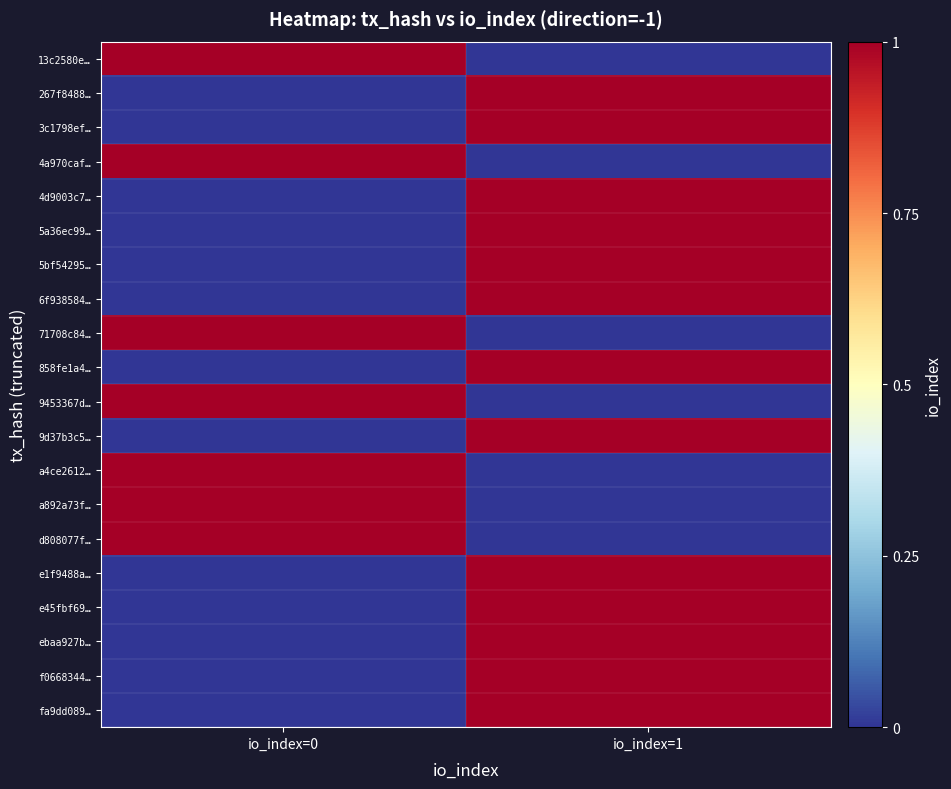

Count the number of categories in the chart.

2